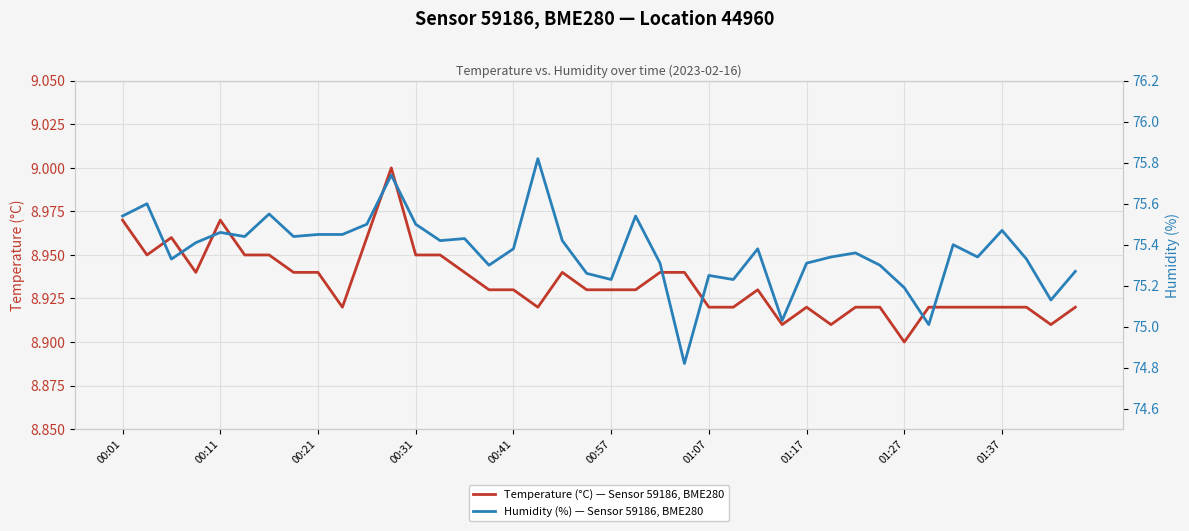

What value does the Humidity (%) — Sensor 59186, BME280 series have at 33?

75.0